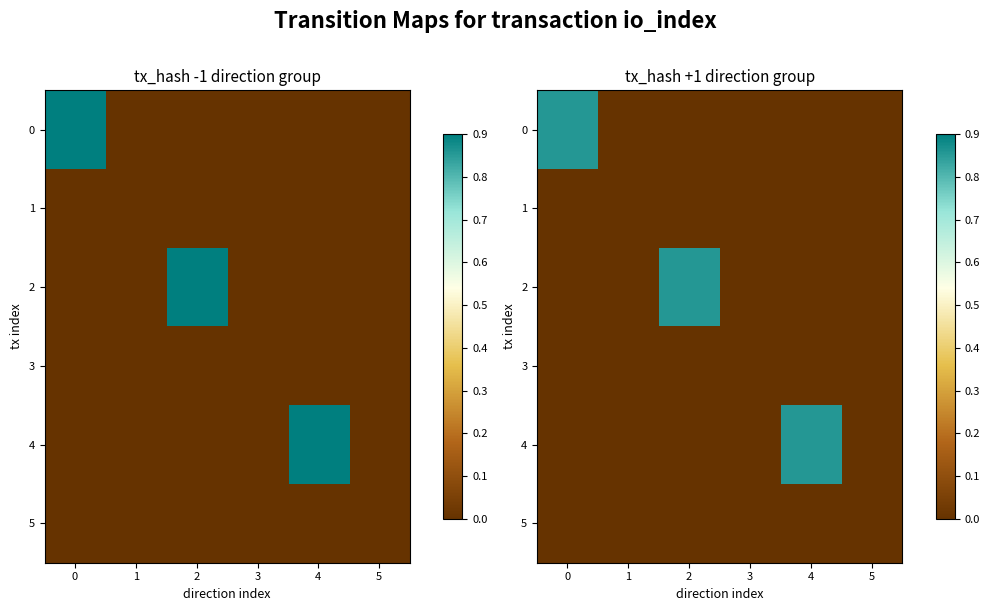

Which series changed the most between 1 and 2?

2